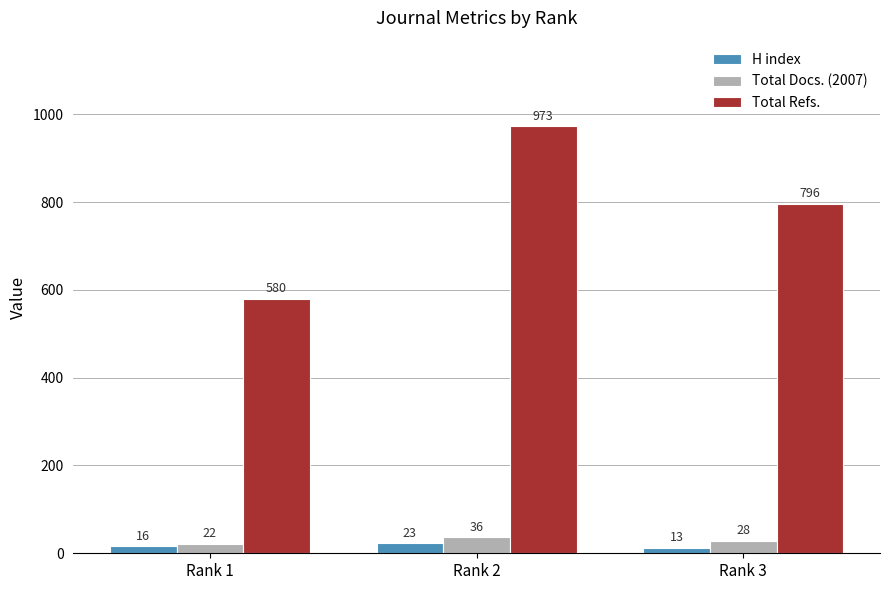

Which label corresponds to the smallest value in the chart?

Rank 3